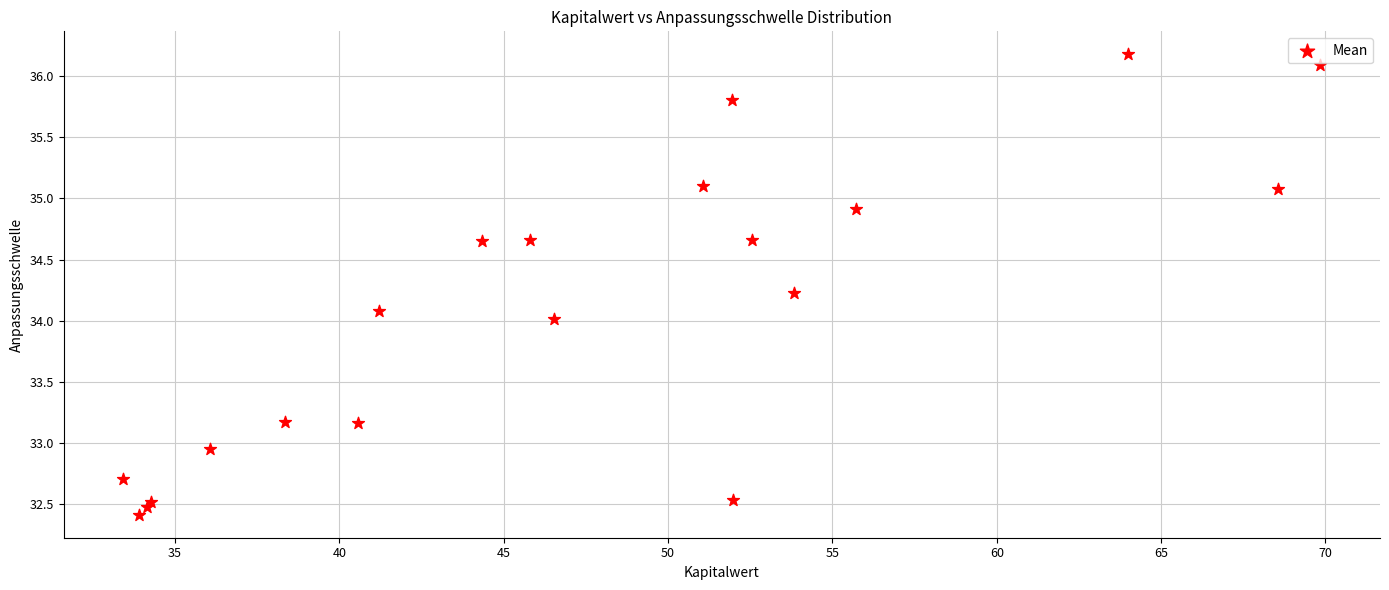

What is the range of Y values (max minus min)?

3.8